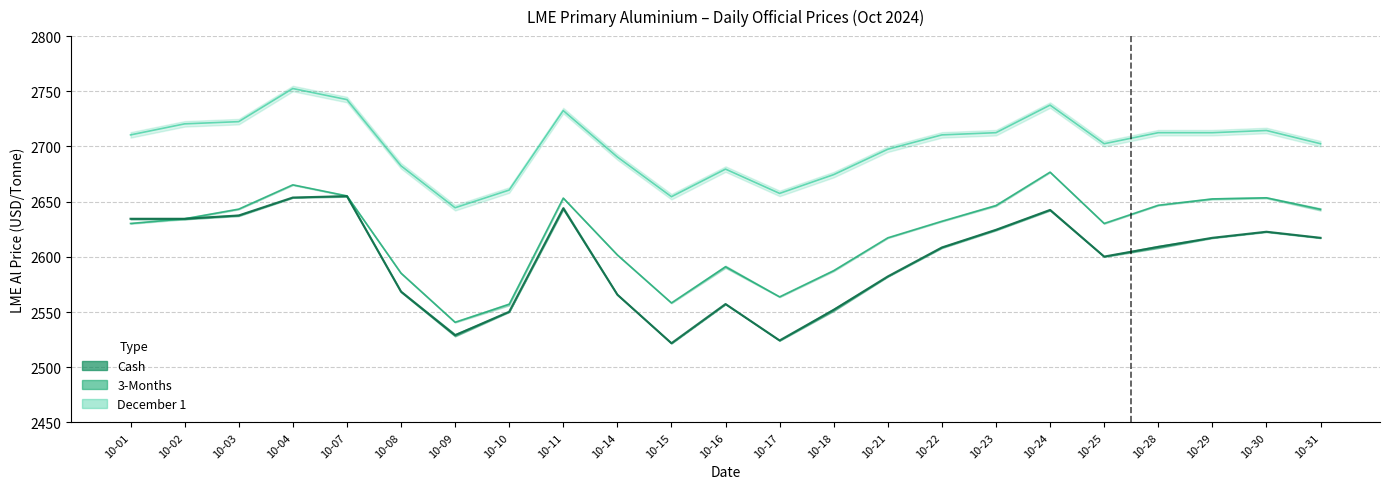

Which label corresponds to the smallest value in the chart?

10-15